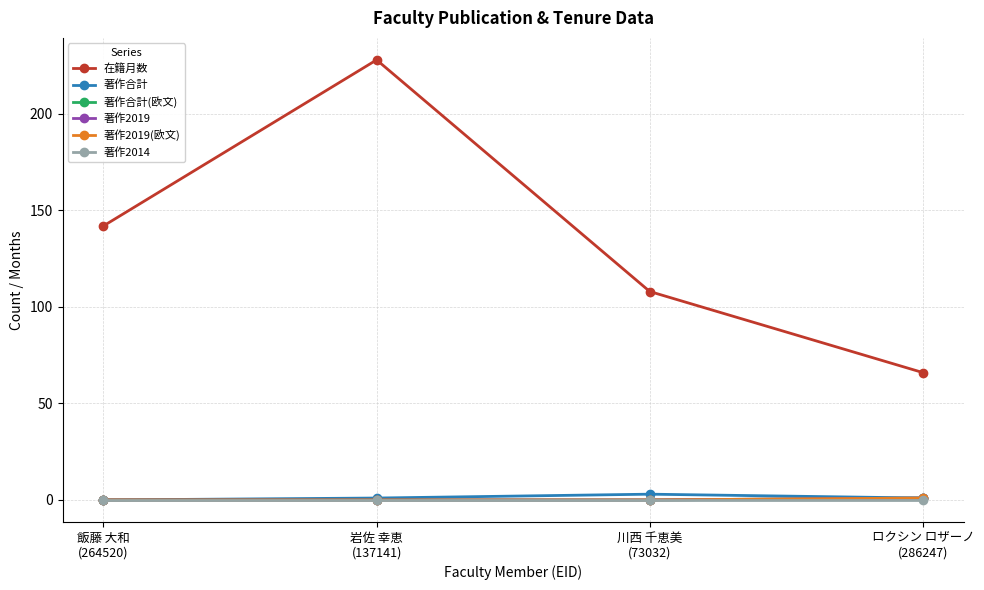

Does the chart have visible grid lines?

Yes